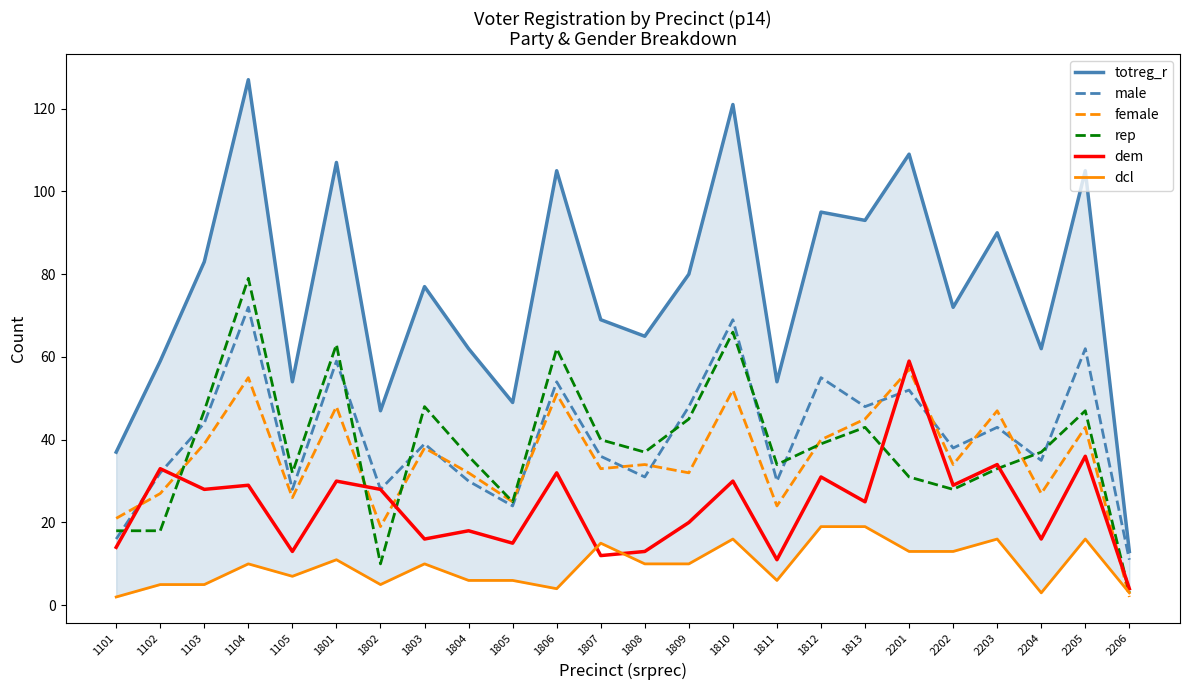

How many values in the female series exceed 34?

11